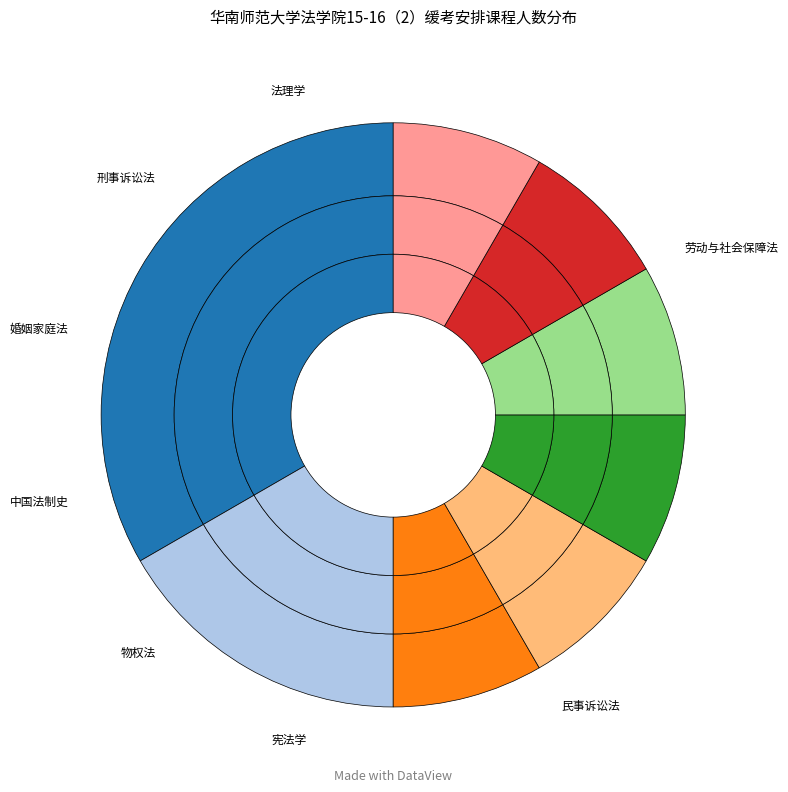

To the nearest percent, what is the difference between the largest and smallest slice percentages?

25%